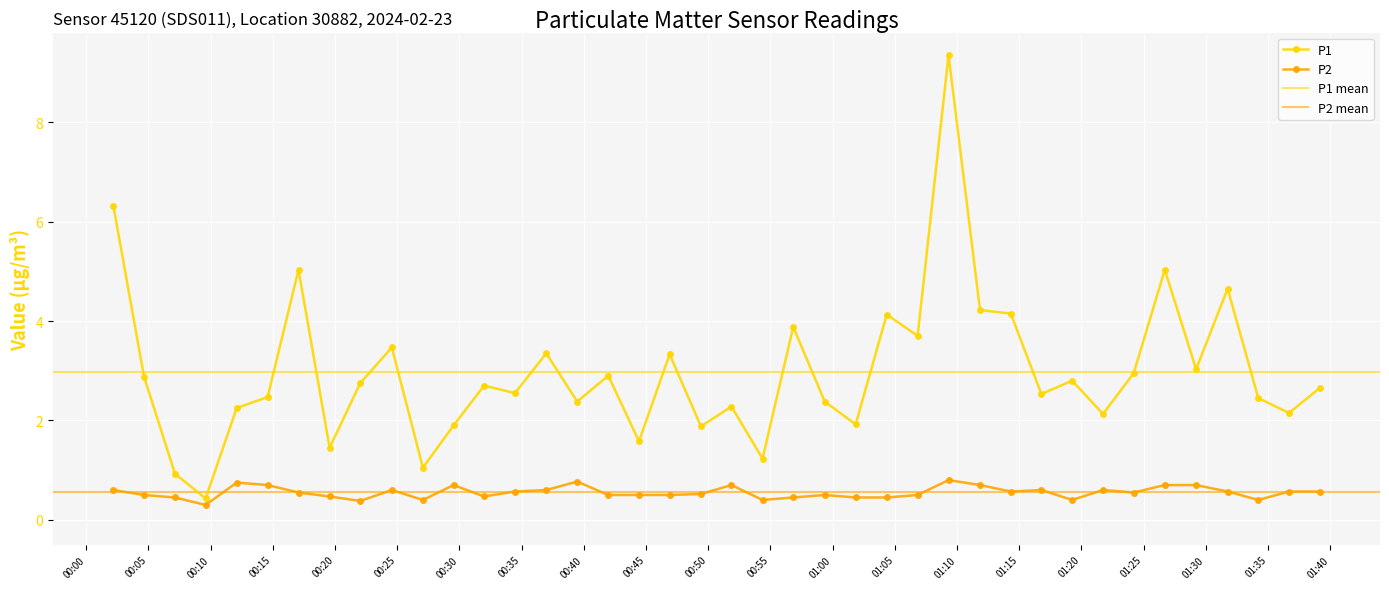

What is the lowest value of the P1 series?

0.4